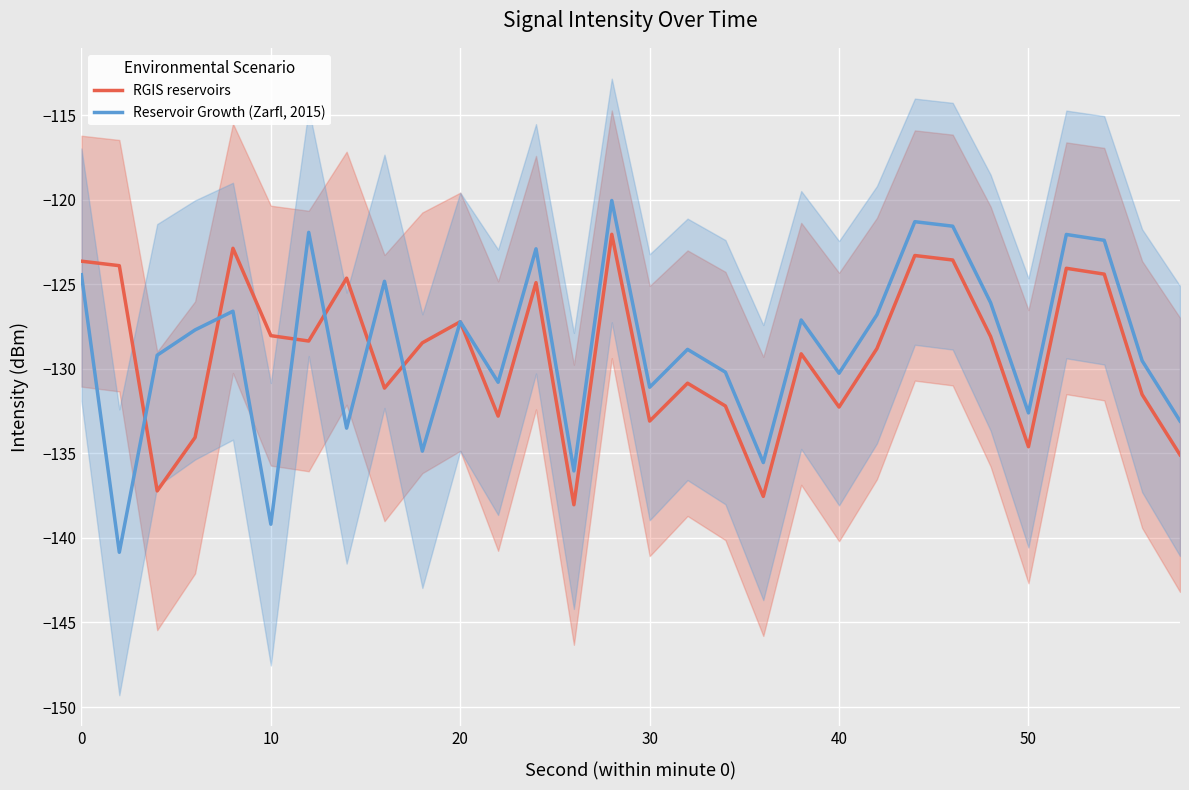

What is the minimum value for RGIS reservoirs?

-138.0